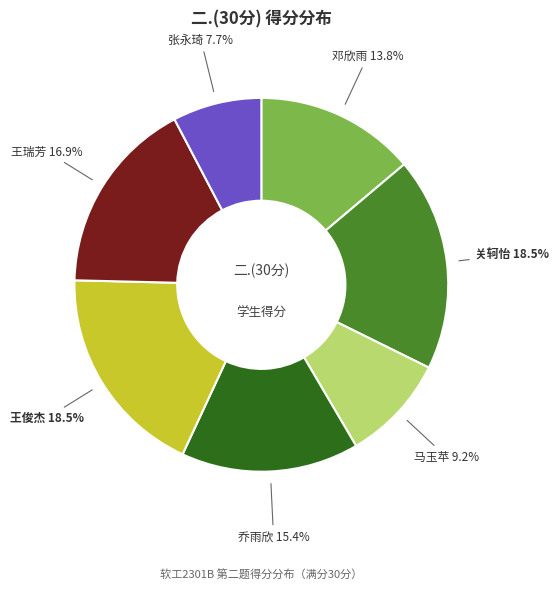

To the nearest percent, what is the average slice percentage?

14%